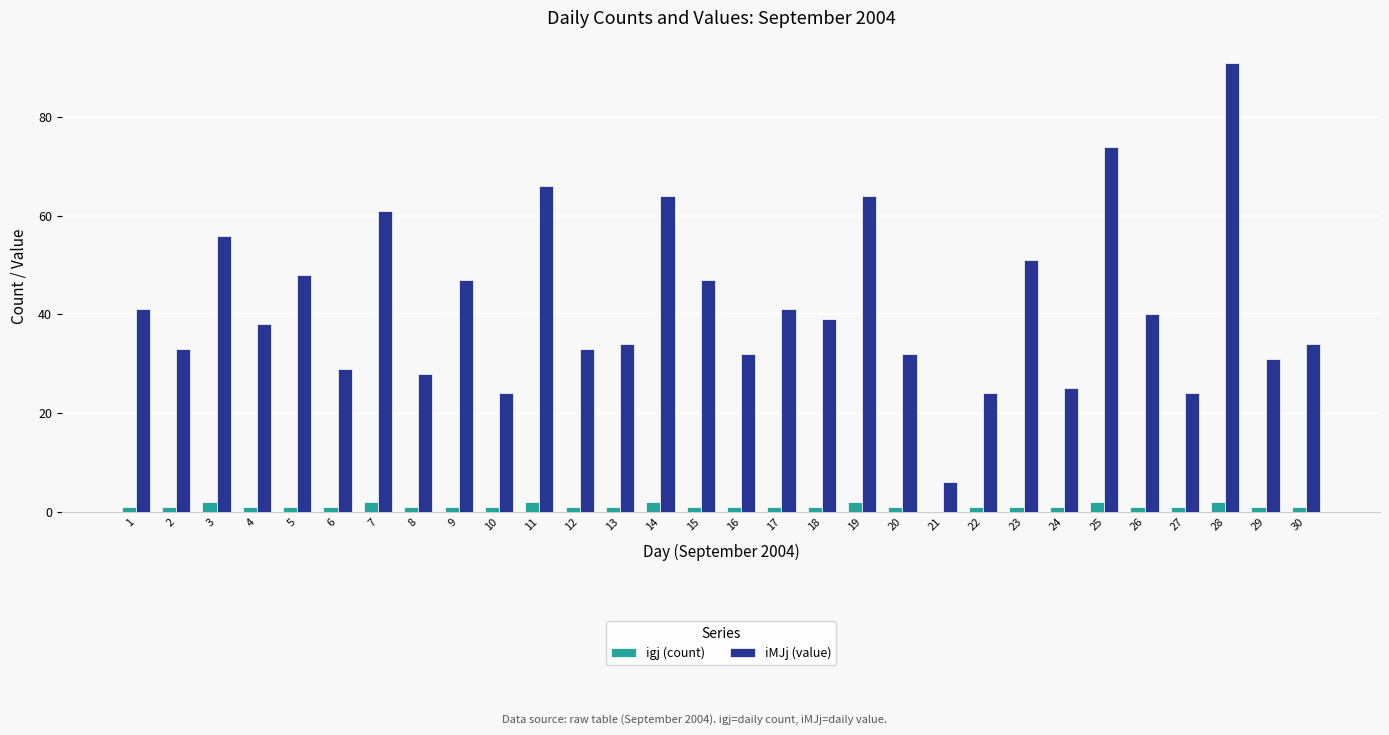

Are the bars grouped side by side (vs. stacked)?

Yes